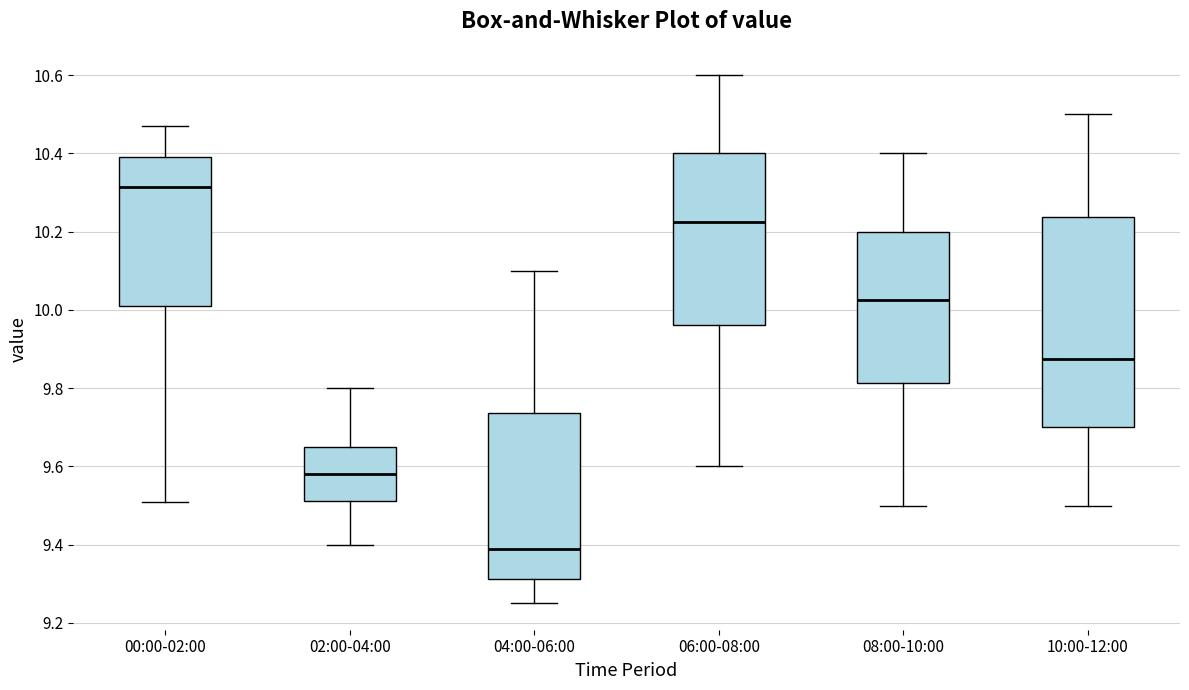

Which box is the tallest, from its lower edge to its upper edge?

10:00-12:00